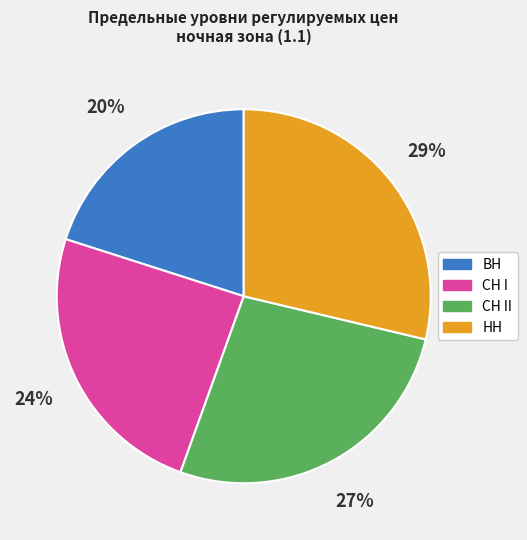

Is СН II the majority of the pie?

No